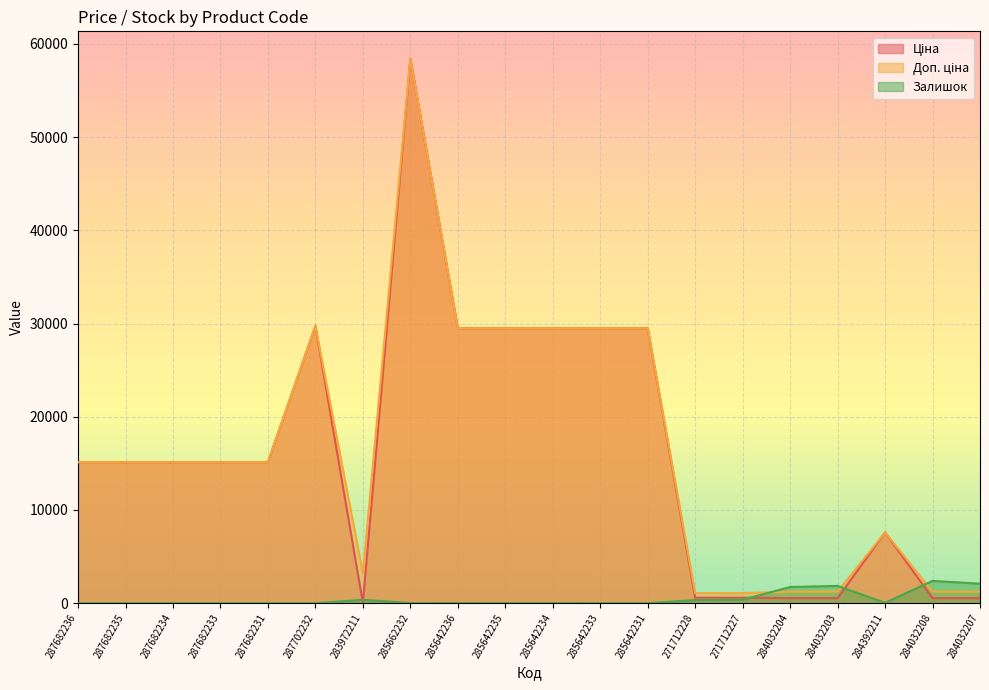

How many data points in Ціна are less than 15120?

8